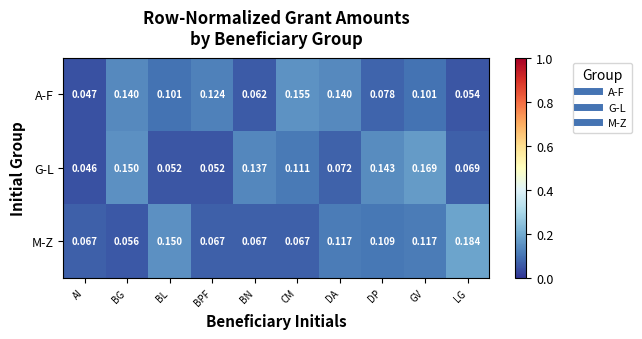

Which category has the highest value across all series?

LG